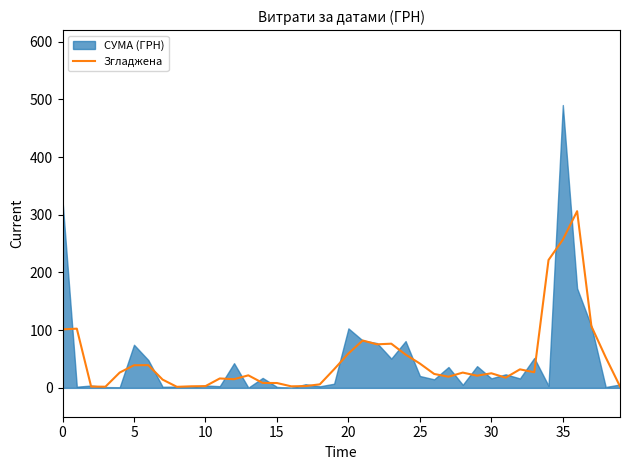

Is it true that Згладжена equals 80.0 at 20?

False